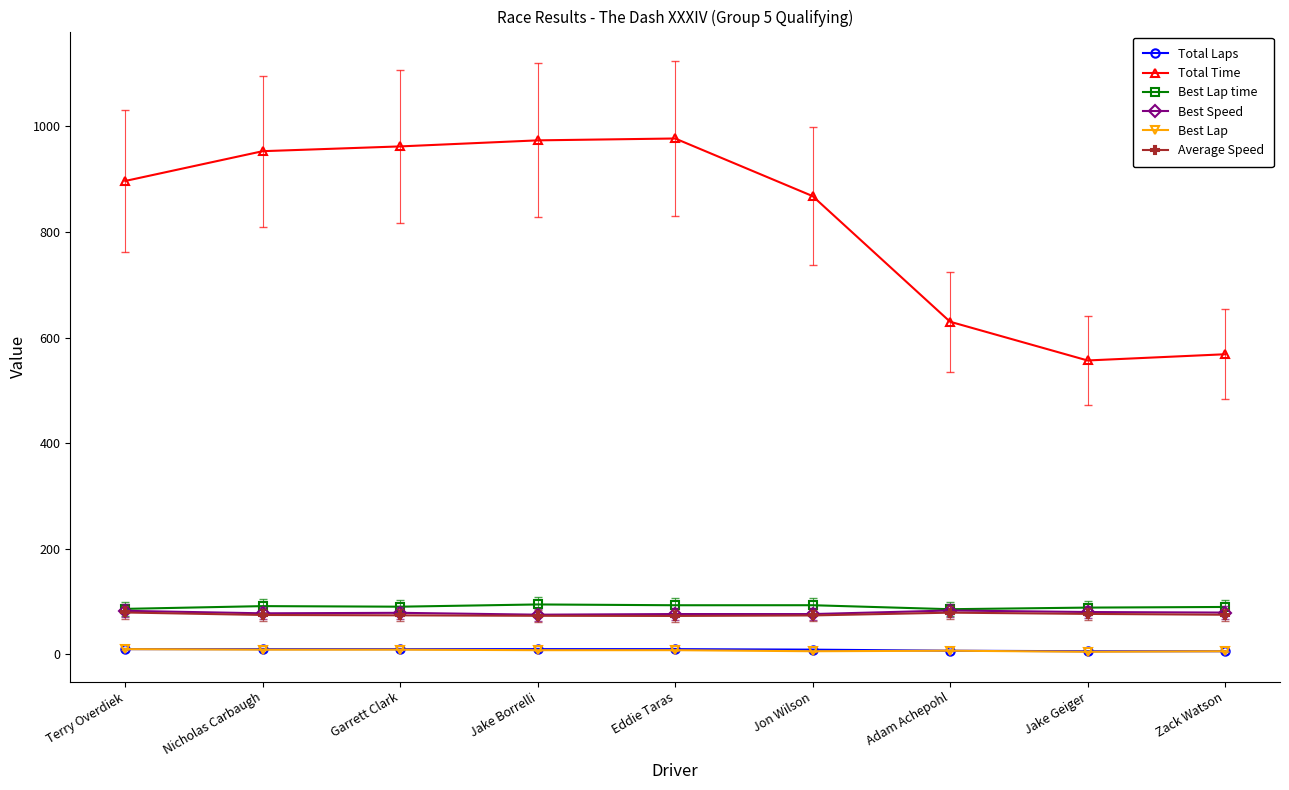

What is the difference between the Average Speed values at Zack Watson and Terry Overdiek?

4.3